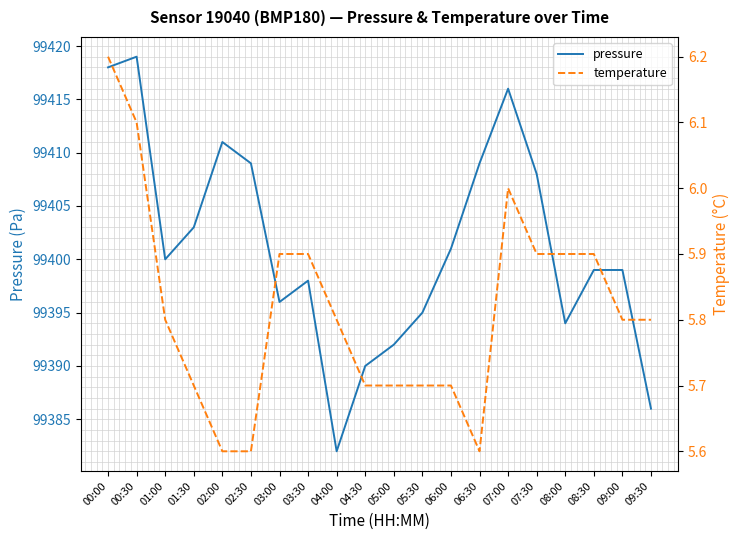

Reading left to right, extract all data points from this chart.

pressure: 00:00=99418.0	00:30=99419.0	01:00=99400.0	01:30=99403.0	02:00=99411.0	02:30=99409.0	03:00=99396.0	03:30=99398.0	04:00=99382.0	04:30=99390.0	05:00=99392.0	05:30=99395.0	06:00=99401.0	06:30=99409.0	07:00=99416.0	07:30=99408.0	08:00=99394.0	08:30=99399.0	09:00=99399.0	09:30=99386.0
temperature: 00:00=6.2	00:30=6.1	01:00=5.8	01:30=5.7	02:00=5.6	02:30=5.6	03:00=5.9	03:30=5.9	04:00=5.8	04:30=5.7	05:00=5.7	05:30=5.7	06:00=5.7	06:30=5.6	07:00=6.0	07:30=5.9	08:00=5.9	08:30=5.9	09:00=5.8	09:30=5.8